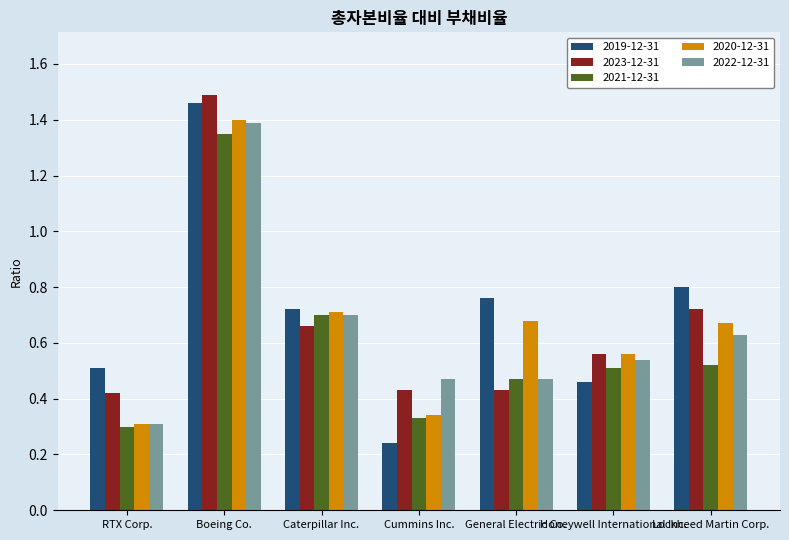

What is the label of the 1st bar from the left?

RTX Corp.